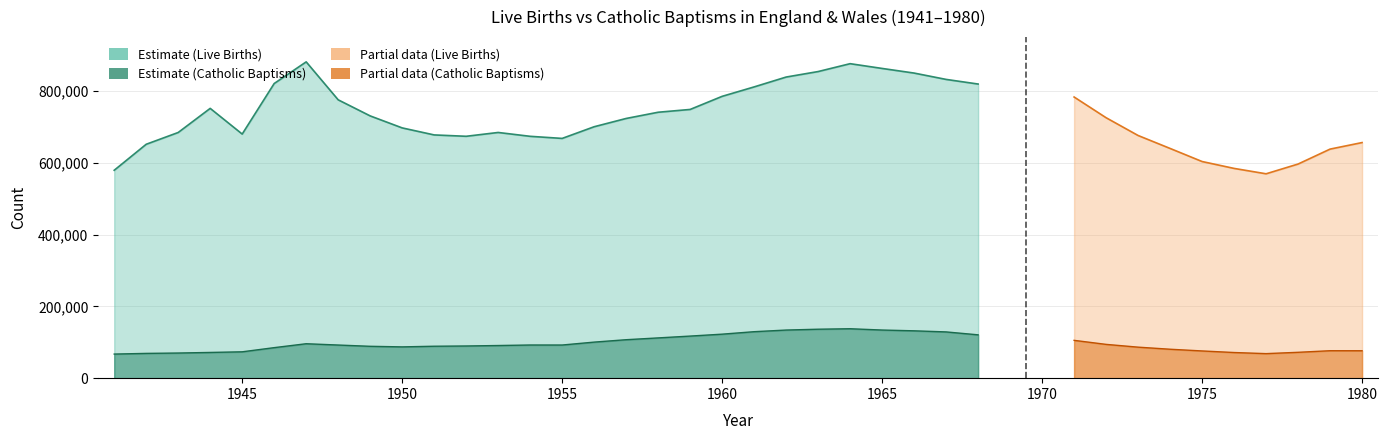

What is the sum of all Number of Catholic baptisms values?

3673965